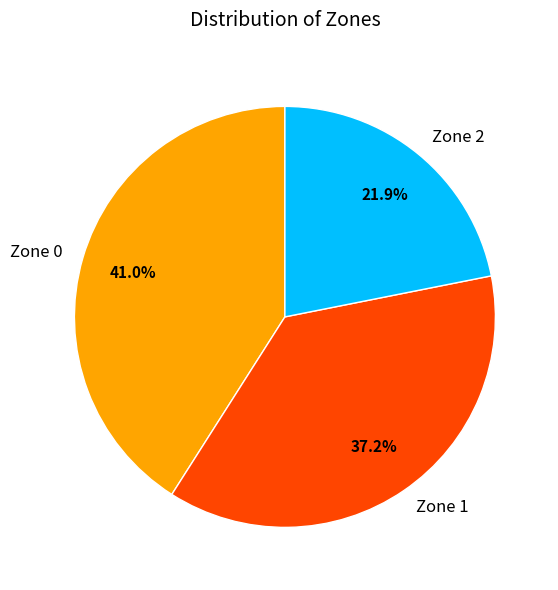

How many slices are in this pie chart?

3